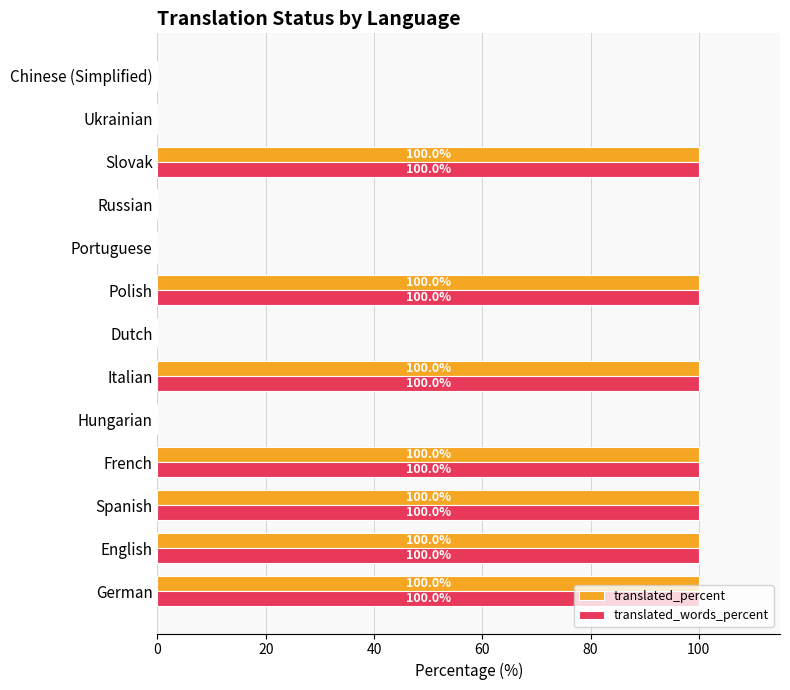

Is it true that translated_words_percent equals 100 at Polish?

True